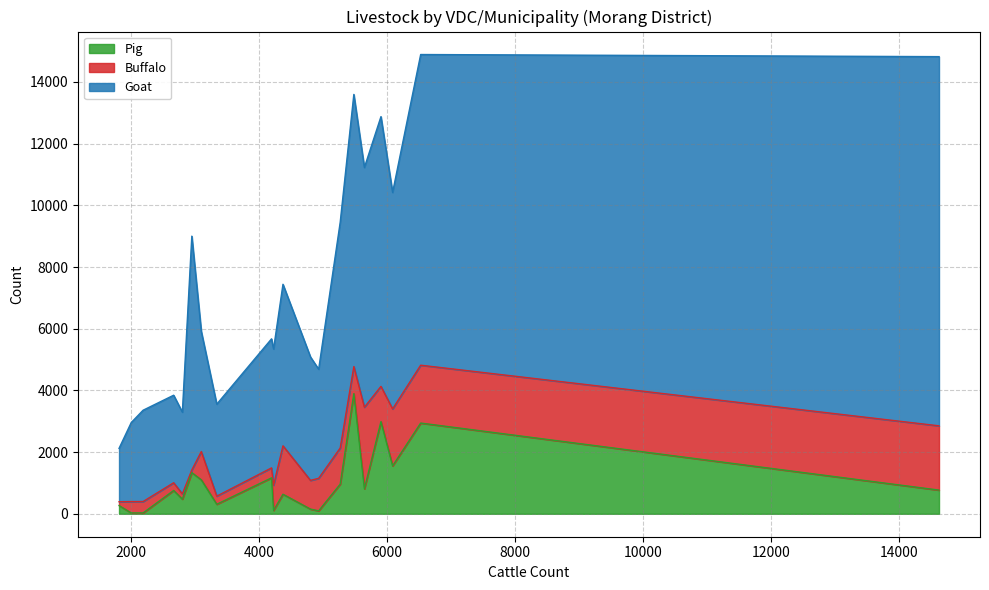

What are all the series names shown in the legend?

Pig, Buffalo, Goat